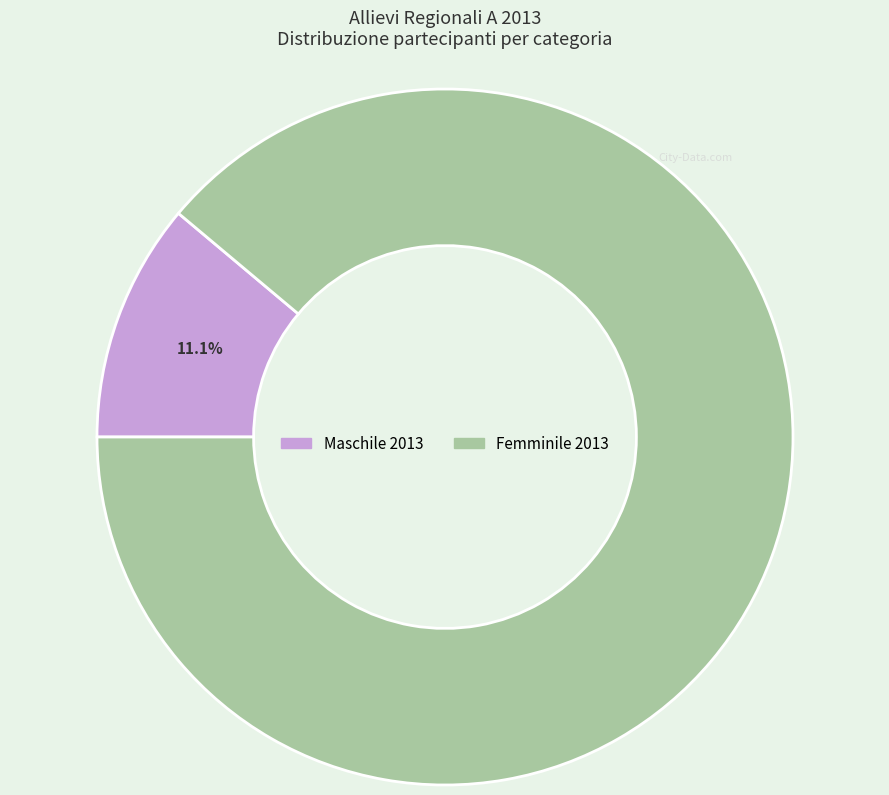

To the nearest percent, what is the difference between the largest and smallest slice percentages?

78%